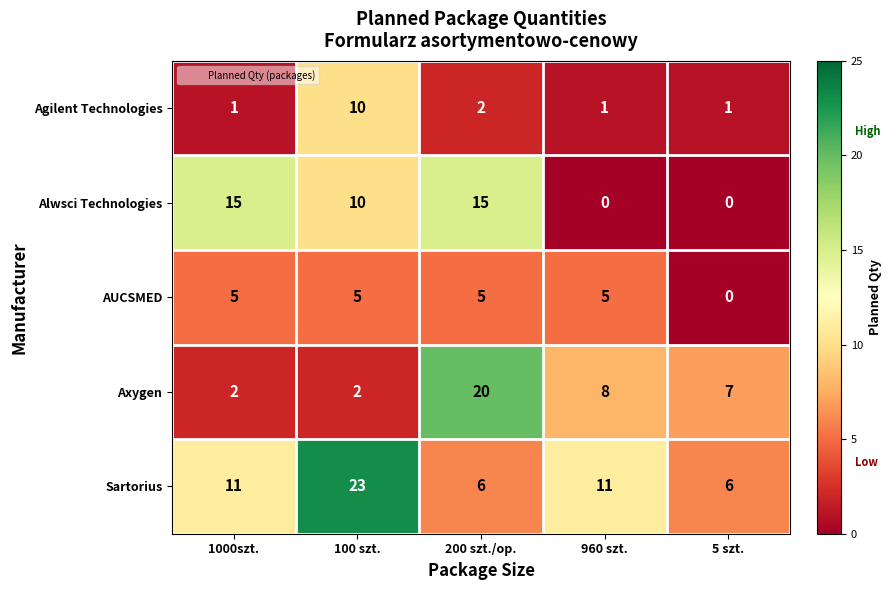

What is the difference between the maximum and second lowest values in the Agilent Technologies series?

9